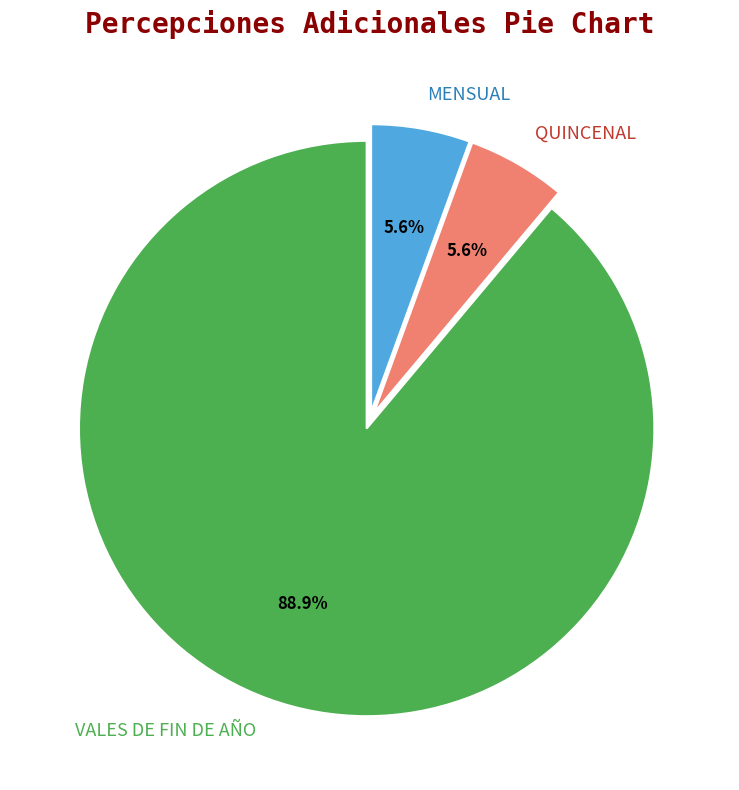

To the nearest percent, what portion does MENSUAL represent?

6%